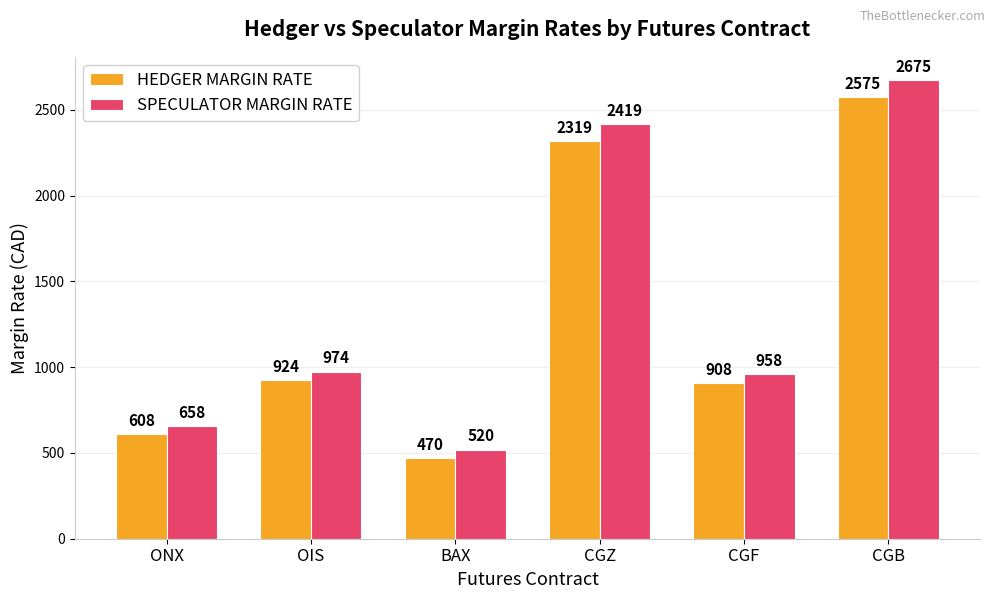

At which label is SPECULATOR MARGIN RATE closest to 1597?

OIS